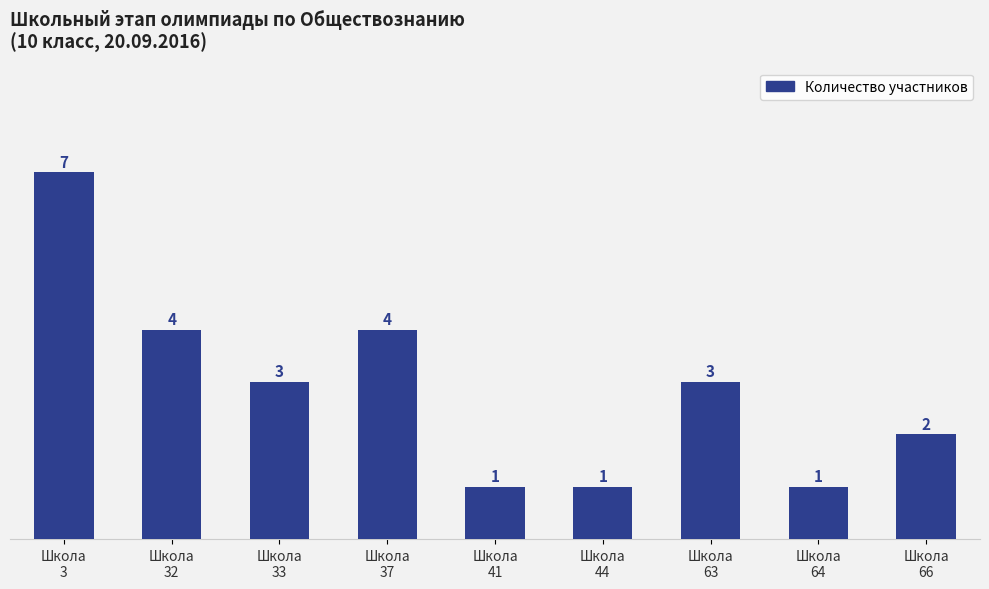

Count the values in the range 1 to 4.

8